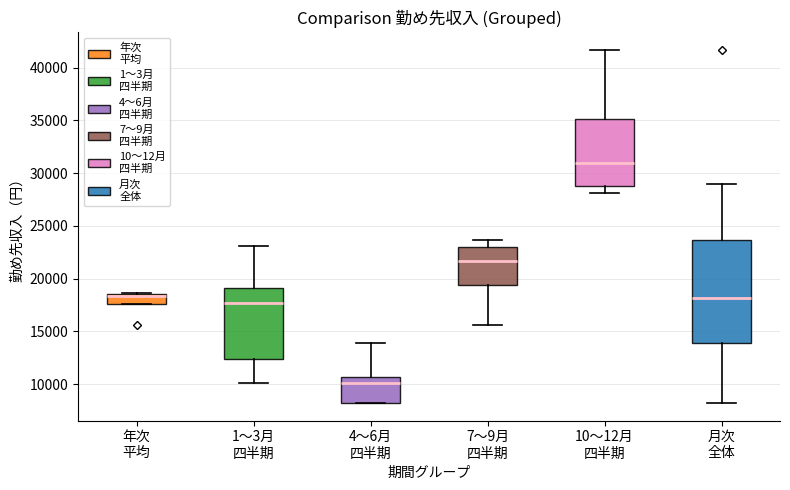

Where is the upper edge of the box for 7～9月 四半期 on the y-axis? The values are not printed on the chart, so give them approximately, as read against the axis.

23000